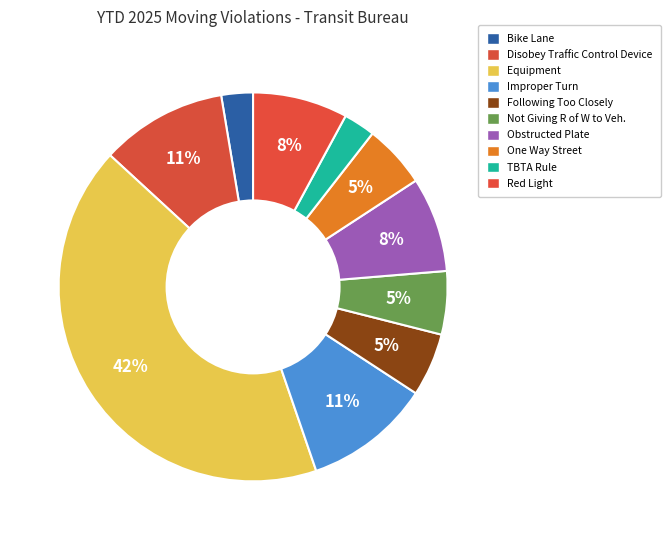

True or false: Bike Lane accounts for 1% of the total.

False